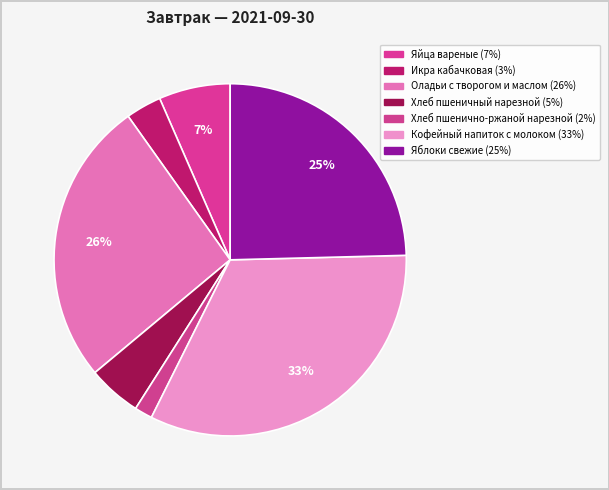

How many slices are in this pie chart?

7